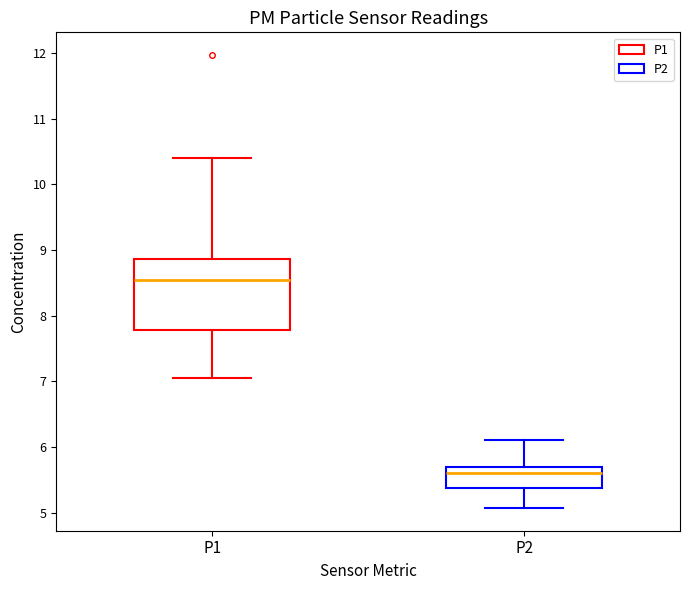

Which box's median line is the lowest?

P2